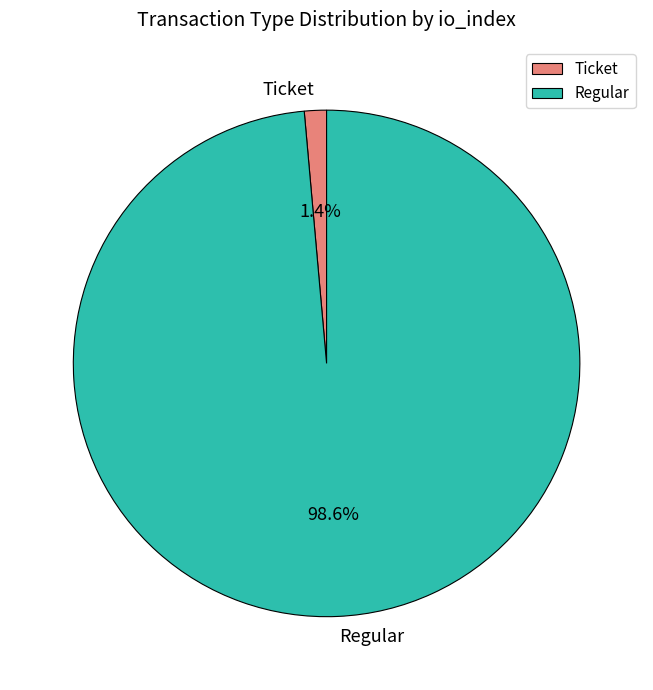

Which category accounts for the majority?

Regular